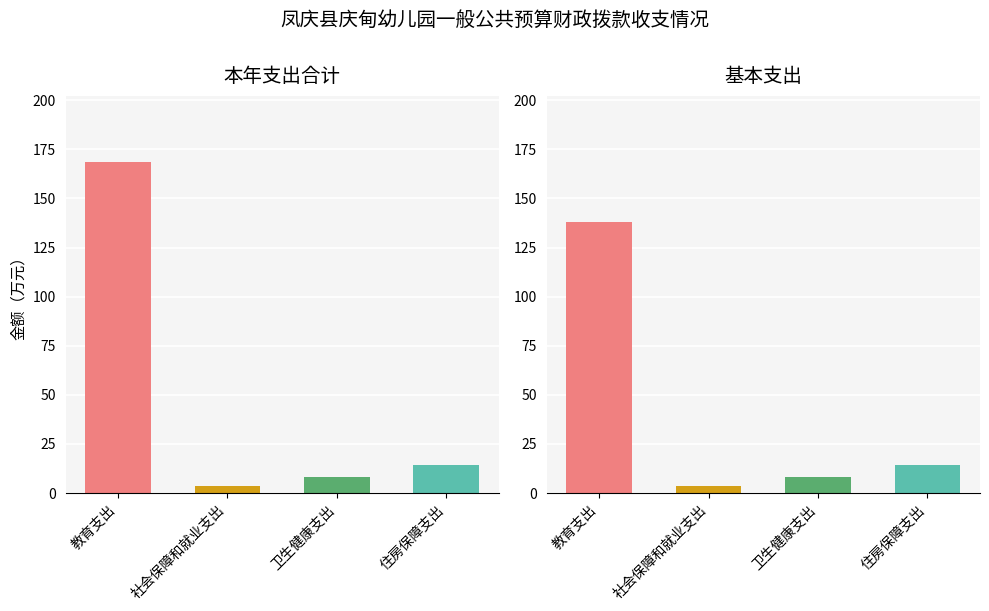

Rank the series by their maximum value, from highest to lowest.

本年支出合计, 基本支出